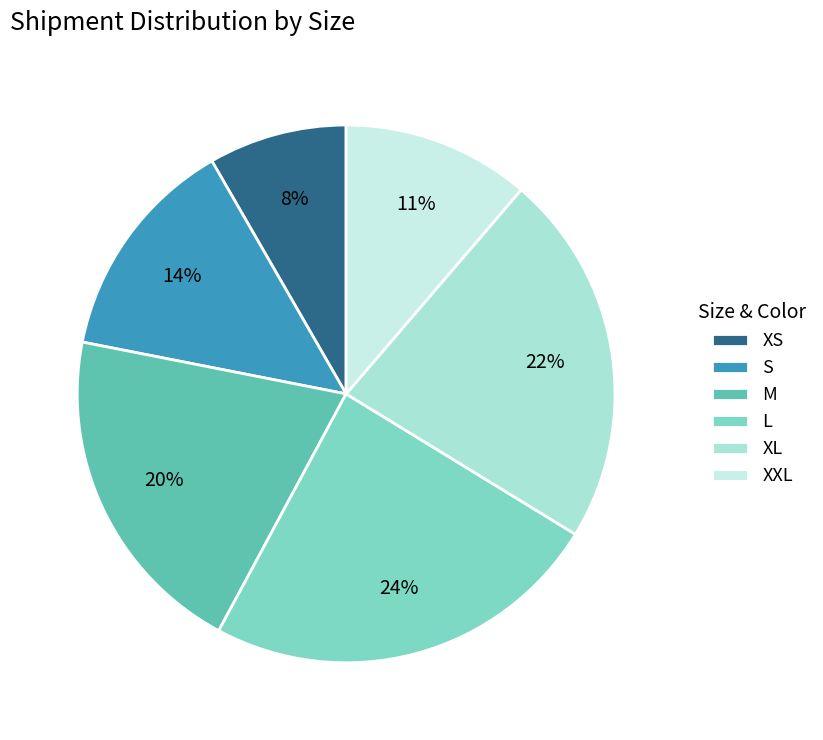

How many segments does this pie chart have?

6